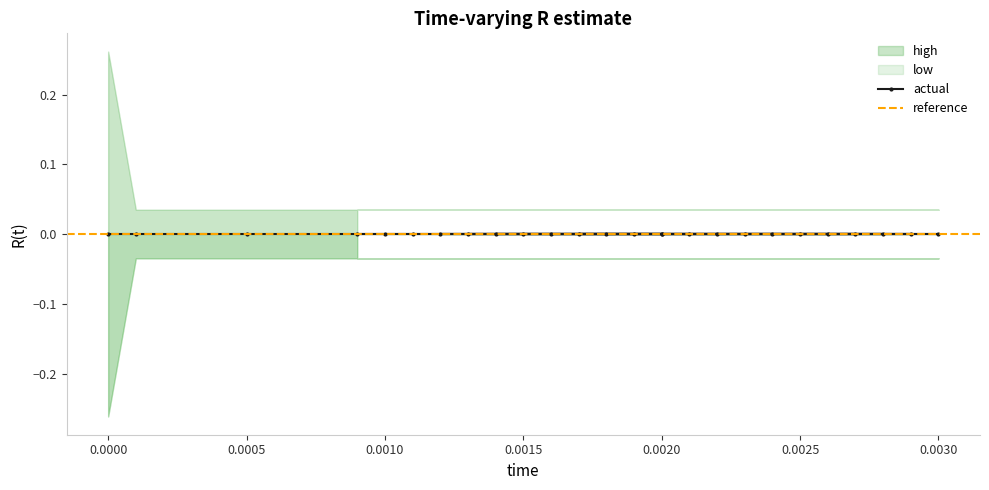

What is the difference between the maximum and minimum values in the low series?

0.2